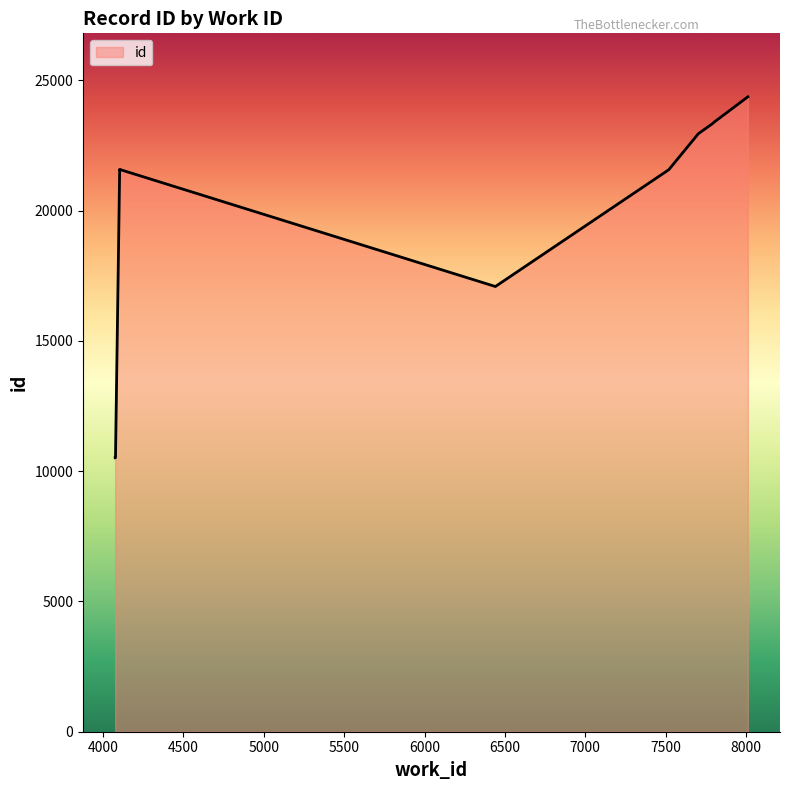

True or false: there are more than 2 points higher than both neighbors.

False